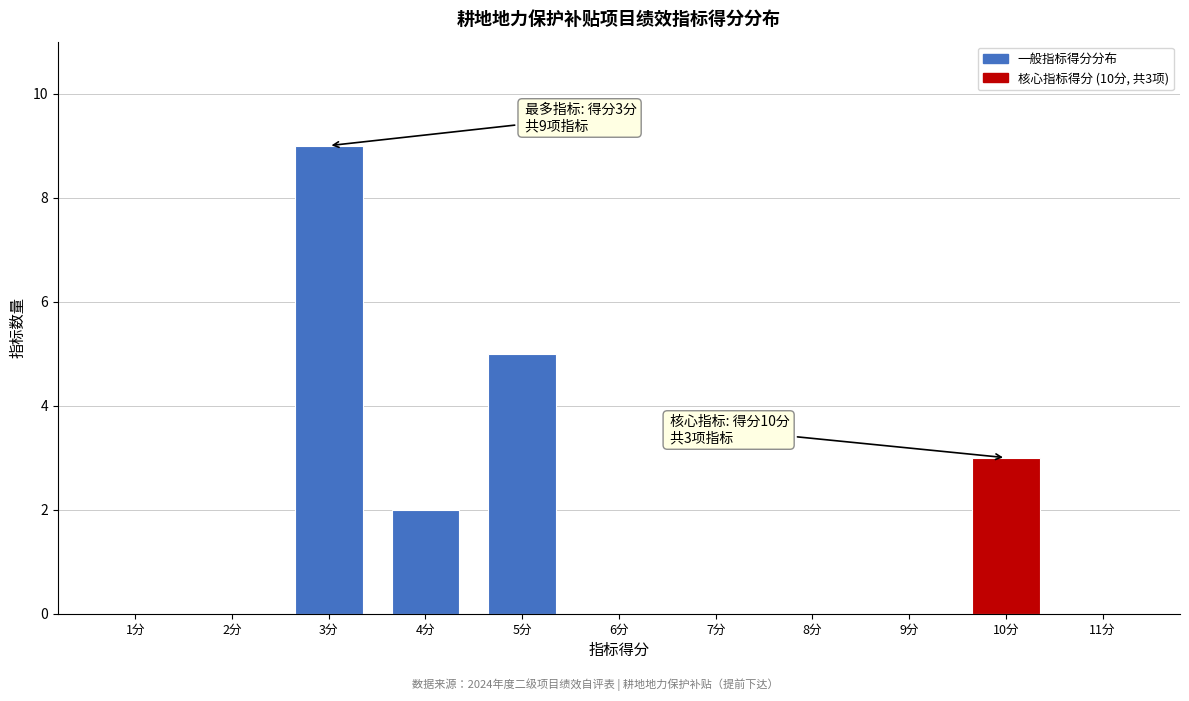

Reading right to left, what are all the values shown in this chart?

11分=0	10分=3	9分=0	8分=0	7分=0	6分=0	5分=5	4分=2	3分=9	2分=0	1分=0